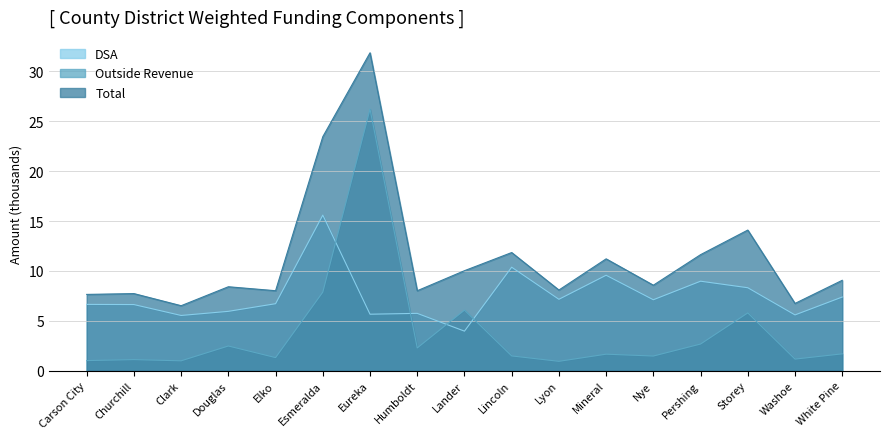

Which category has the highest value in the Total series?

Eureka